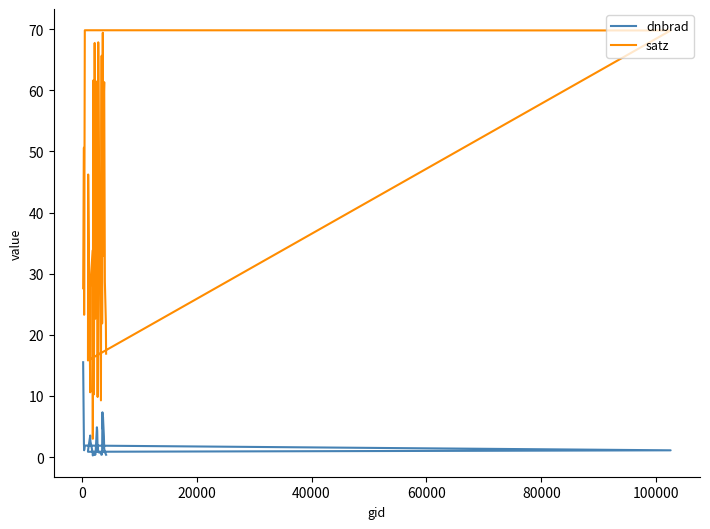

At how many categories does at least one series exceed 27?

29